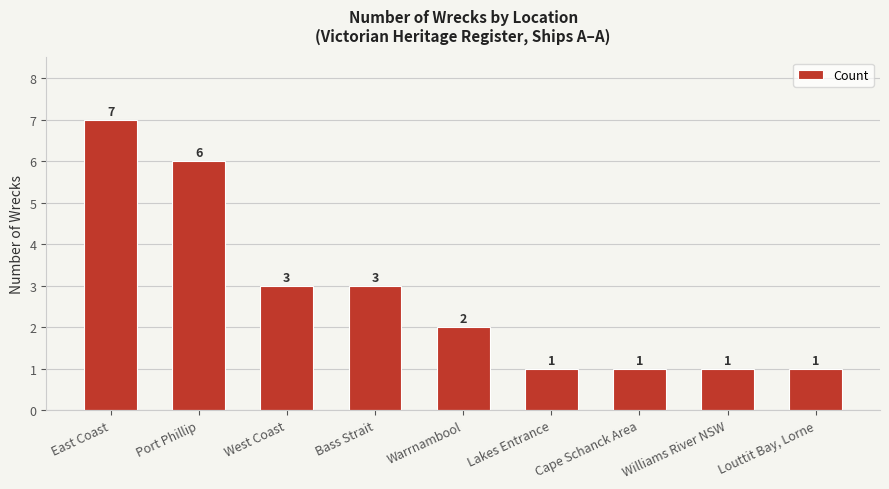

How many series are shown in this chart?

1